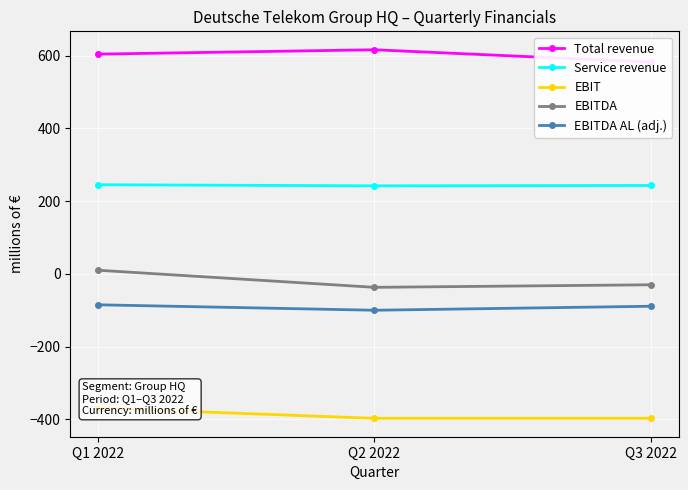

Which label corresponds to the largest value in the chart?

Q2 2022